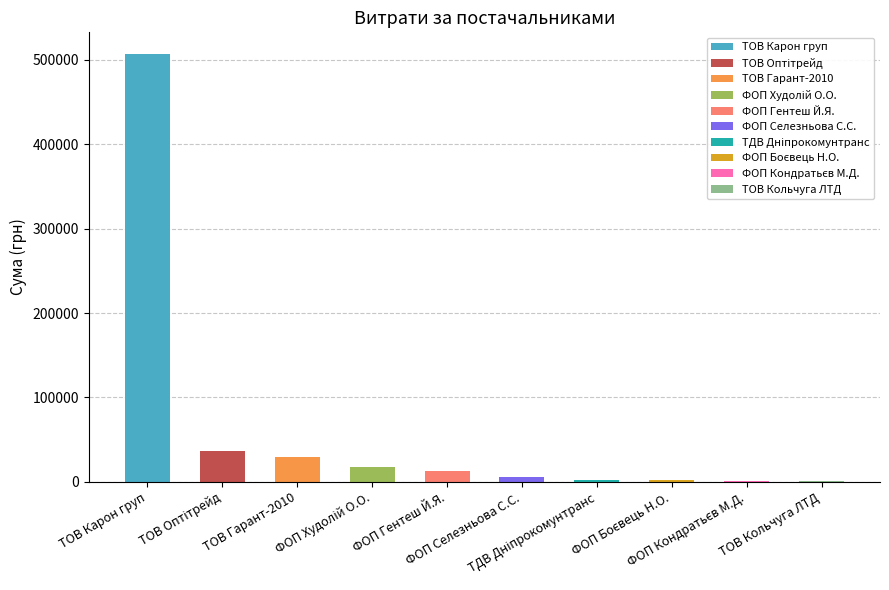

Which label corresponds to the largest value in the chart?

ТОВ Карон груп